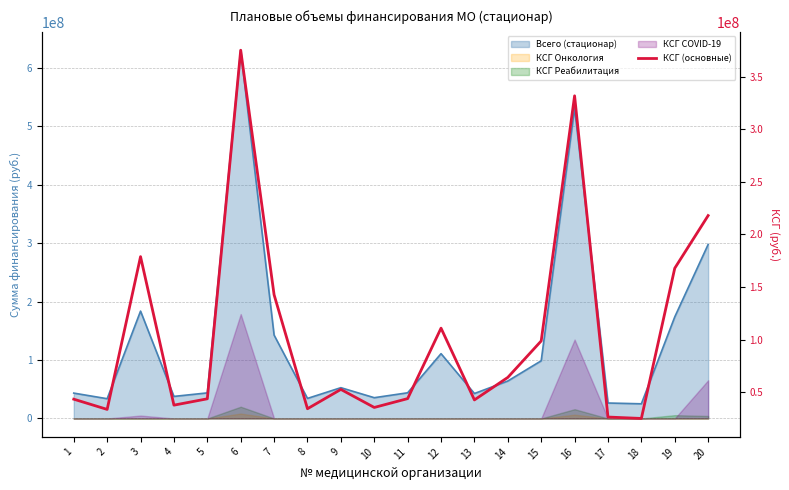

Is it true that the value at 8 is 17977028?

False